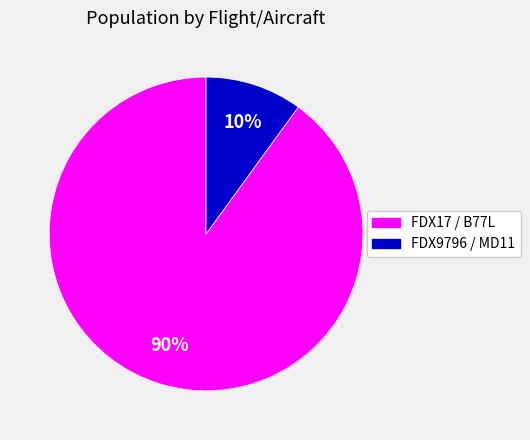

To the nearest percent, what portion does FDX9796 / MD11 represent?

10%